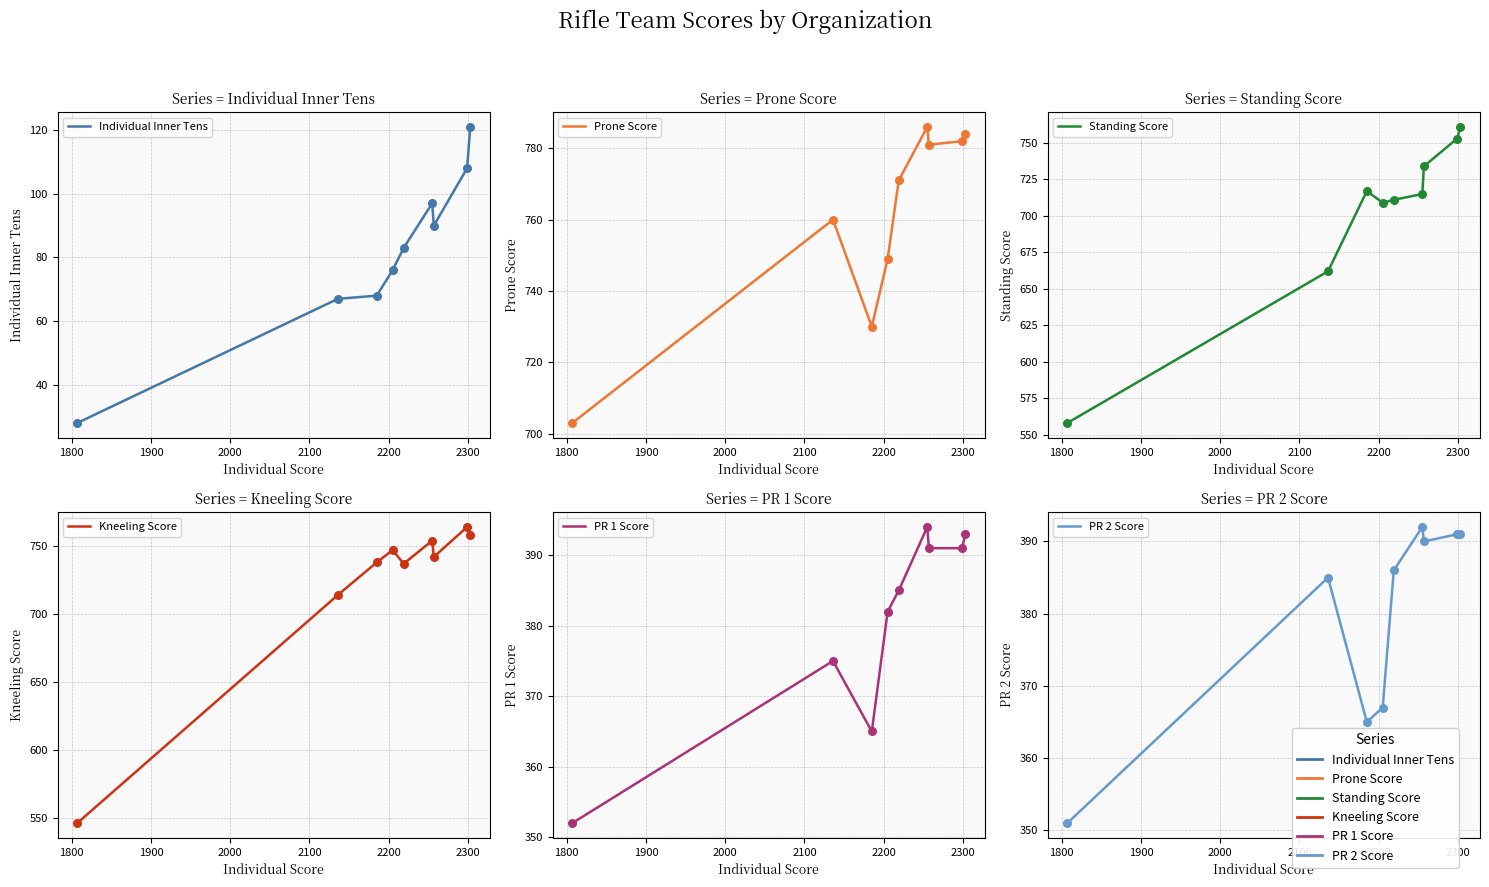

Is the value of Individual Inner Tens at 2000 greater than the value of PR 2 Score at 2200?

No